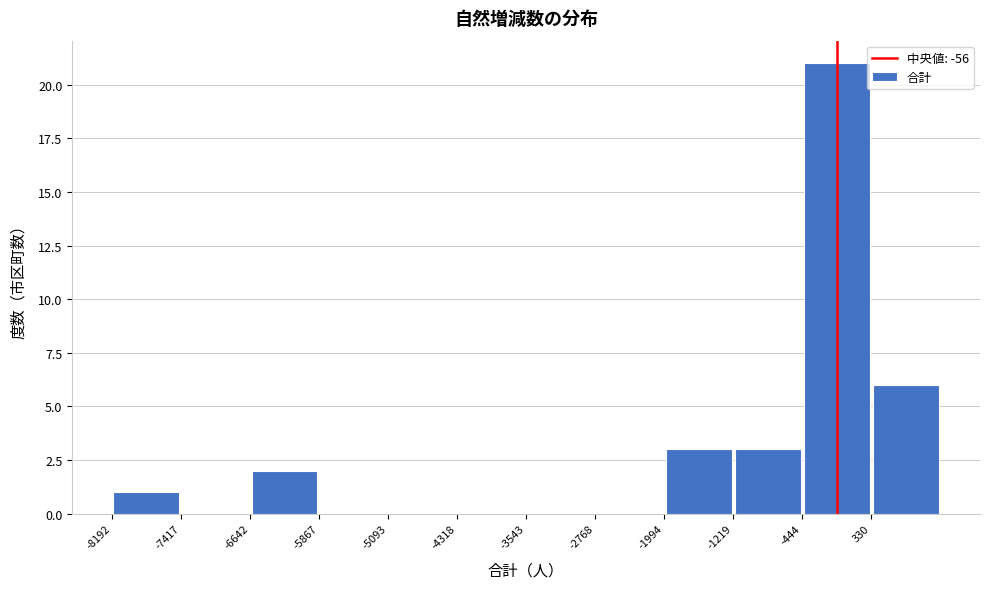

What is the height of the bar covering -1200 to -400 on the x-axis? Neither the bar edges nor the heights are printed on the chart, so give them approximately, as read against the axes.

3